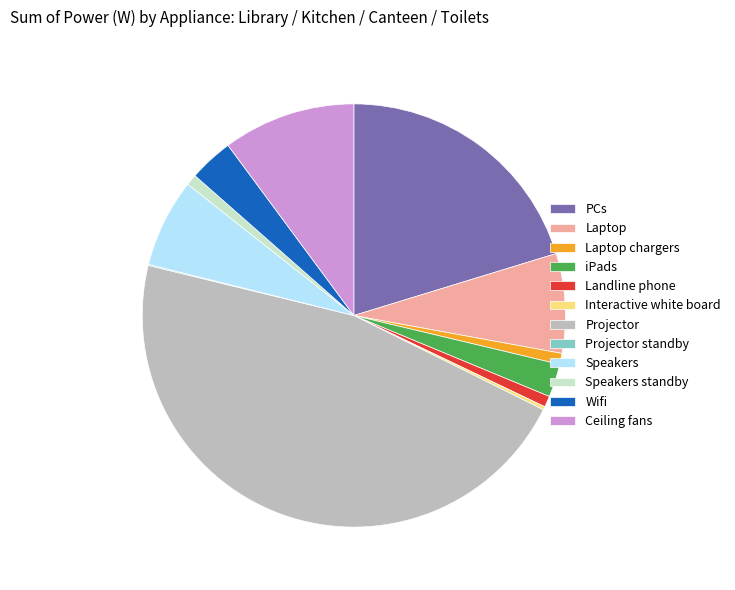

Combined, do Landline phone and Wifi account for over 50%?

No